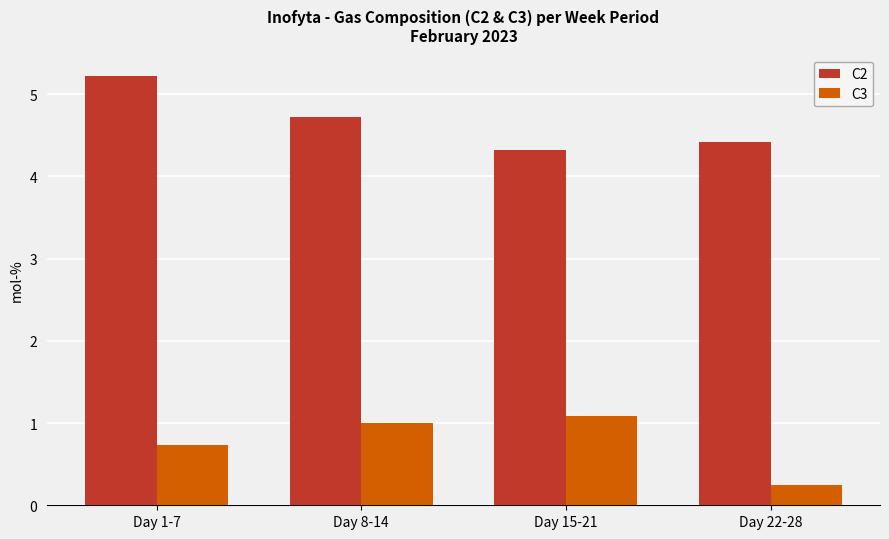

What is the approximate value of C3 at Day 15-21?

1.1